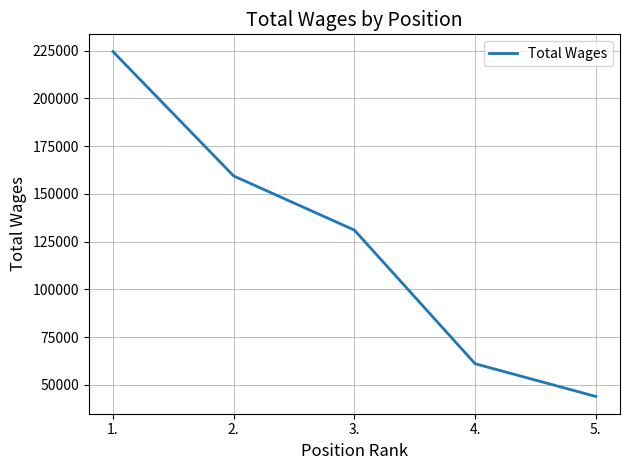

Which label corresponds to the largest value in the chart?

1.